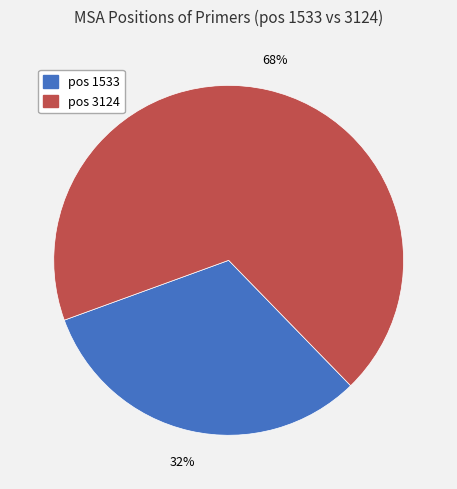

Is there a majority slice in this chart?

Yes